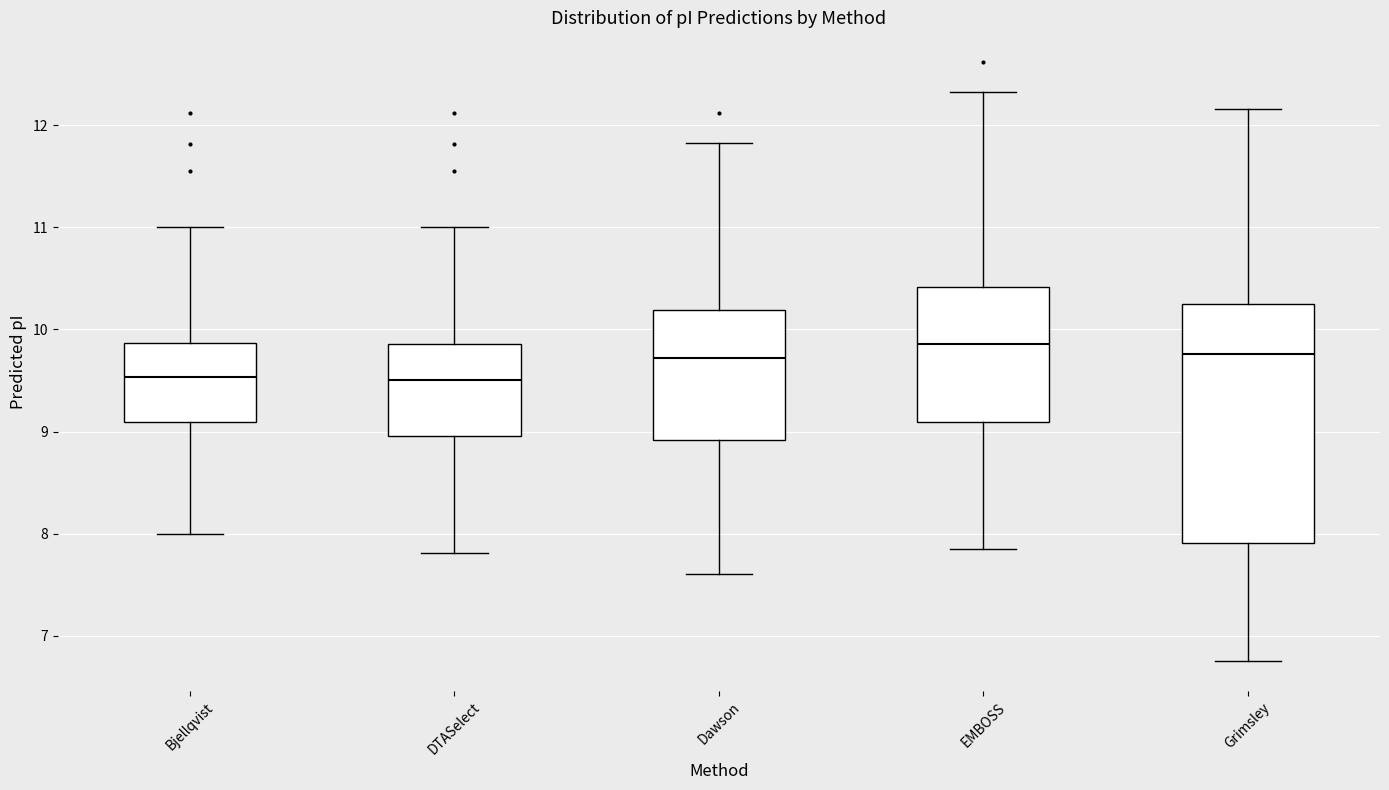

Reading left to right, transcribe this box plot: for each box, give where its median line is, the range the box spans, and where its two whiskers end, as read against the y-axis. The values are not printed on the chart, so give them approximately, as read against the axis.

Bjellqvist: median 9.5, box 9.1 to 9.9, whiskers 8.0 to 11.0
DTASelect: median 9.5, box 9.0 to 9.9, whiskers 7.8 to 11.0
Dawson: median 9.7, box 8.9 to 10.2, whiskers 7.6 to 11.8
EMBOSS: median 9.9, box 9.1 to 10.4, whiskers 7.8 to 12.3
Grimsley: median 9.8, box 7.9 to 10.3, whiskers 6.8 to 12.2